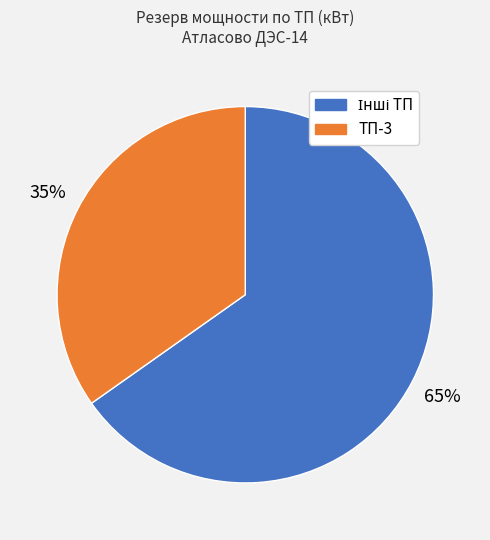

Is there a majority slice in this chart?

Yes